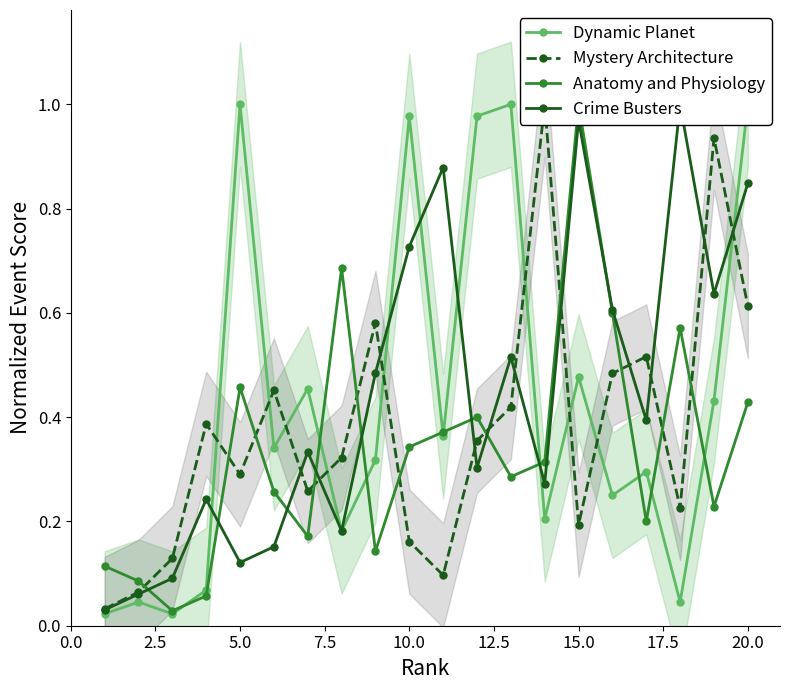

In Crime Busters, how many points are lower than both neighbors (excluding endpoints)?

6